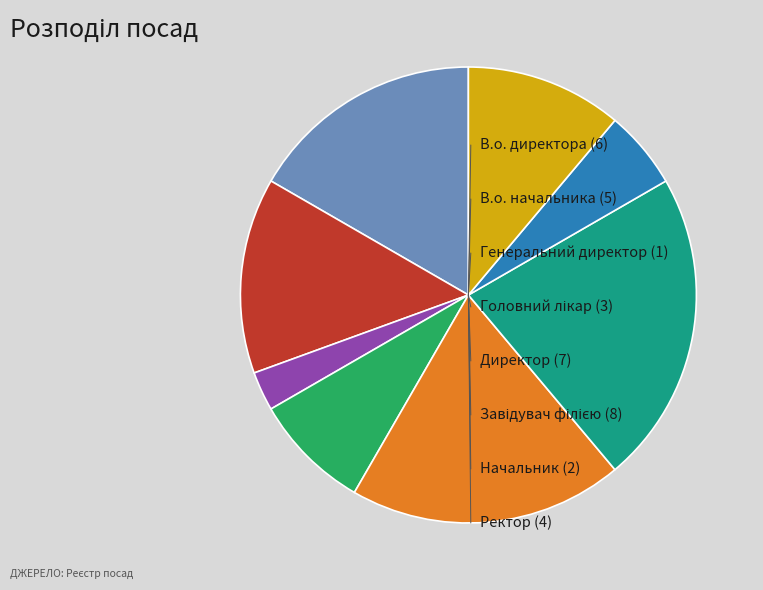

Does any single category account for the majority?

No